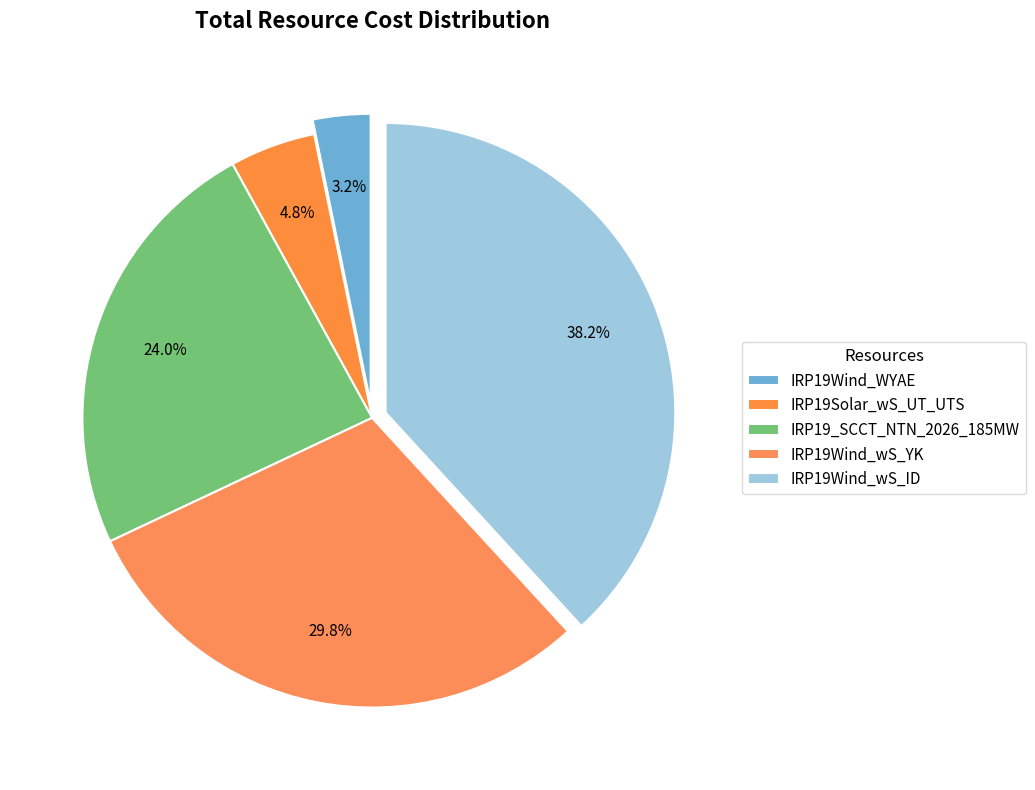

Which slice is the smallest?

IRP19Wind_WYAE